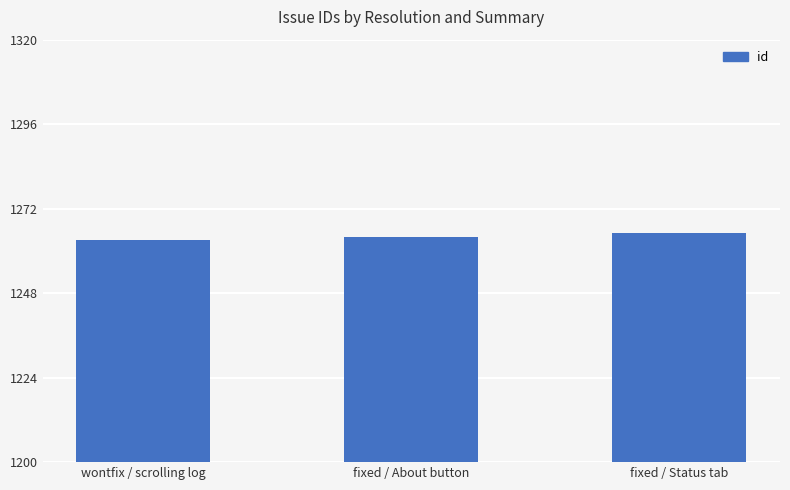

What is the average value?

1264